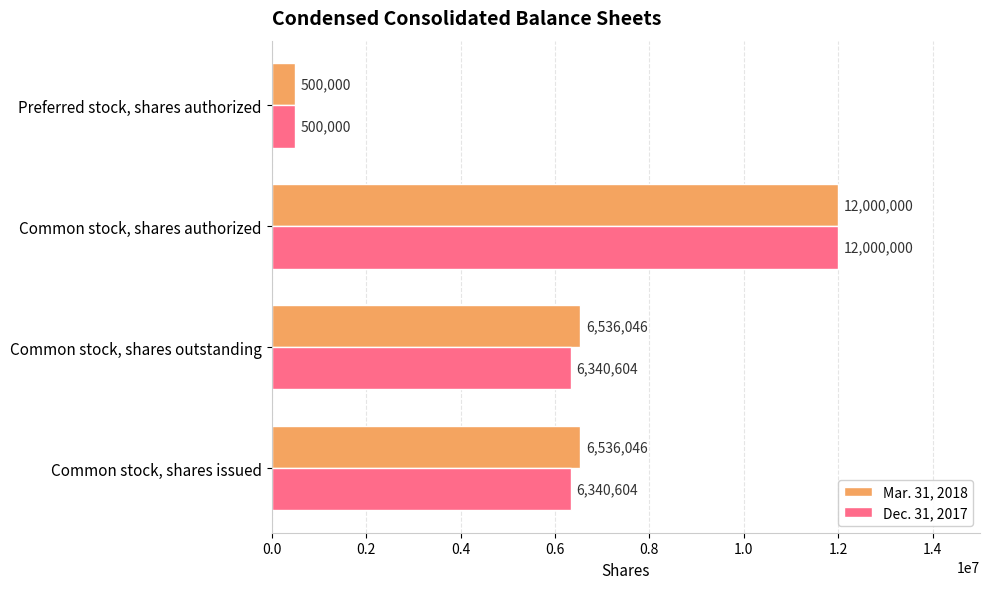

What is the difference between the maximum and minimum values in the Dec. 31, 2017 series?

11500000